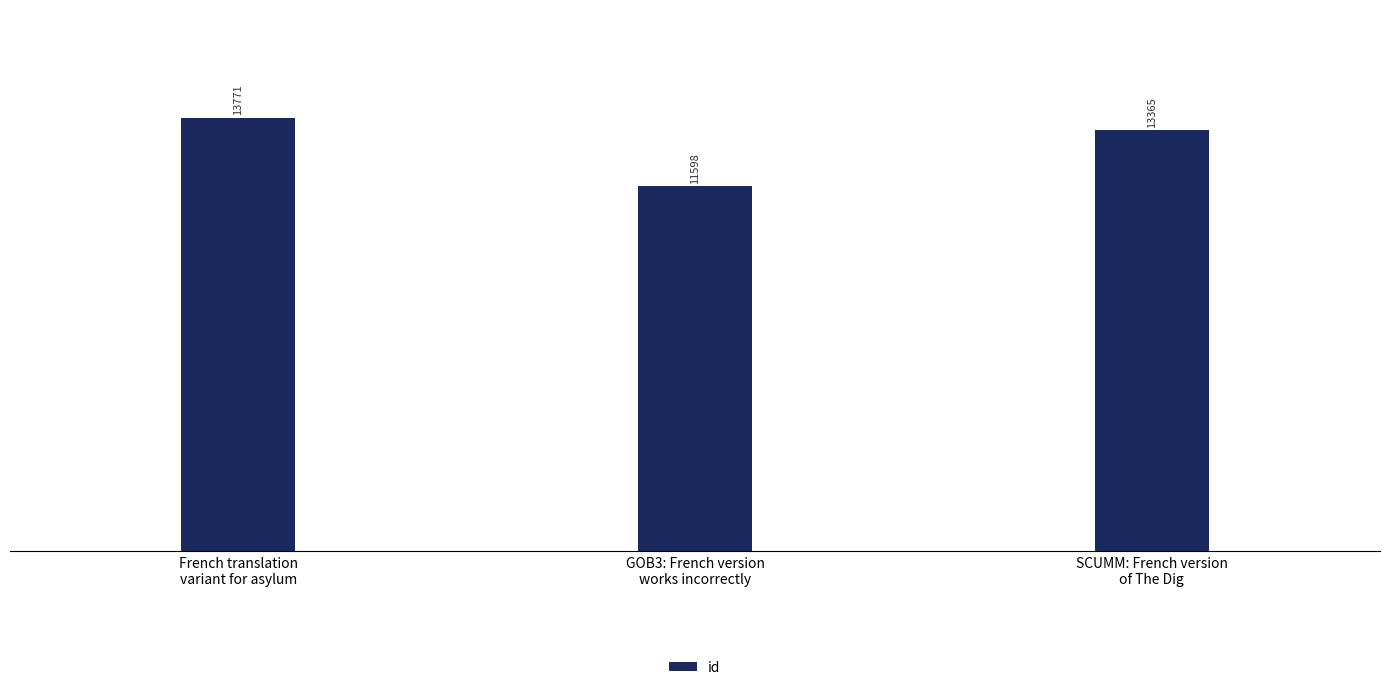

What is the average value?

12911